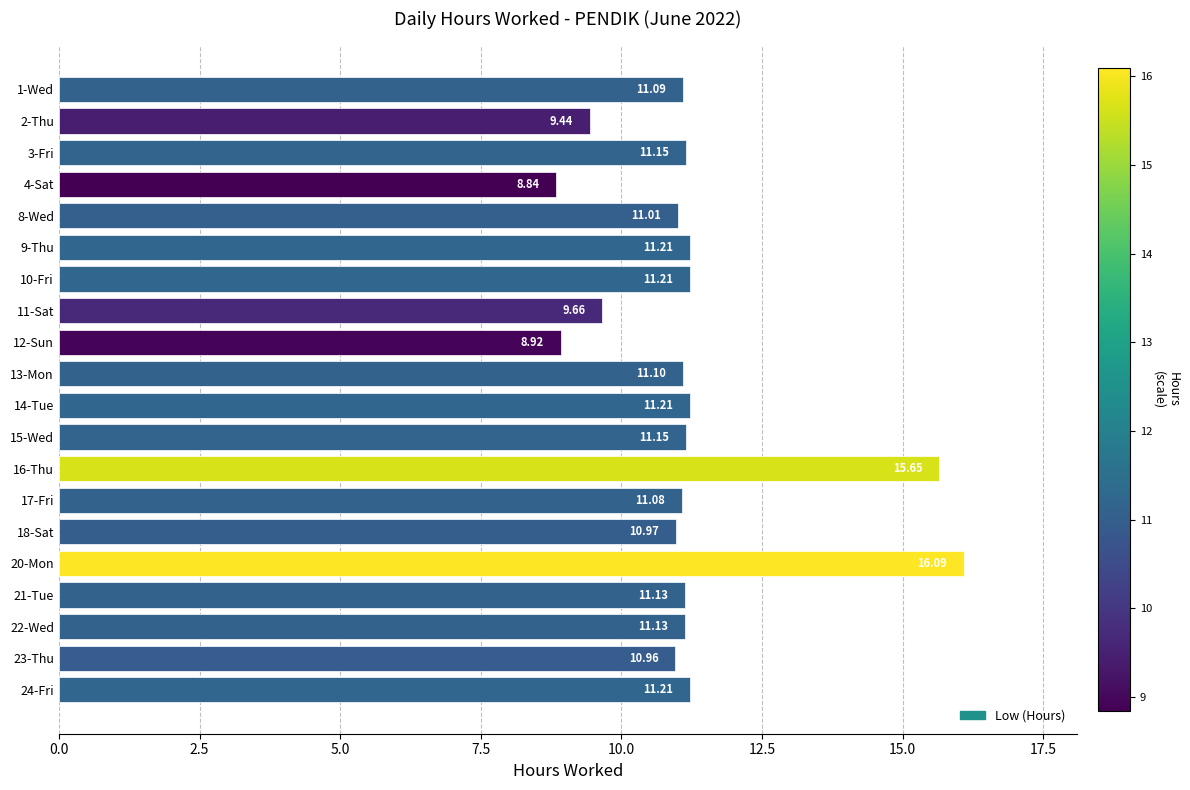

What is the maximum value shown in the chart?

16.1